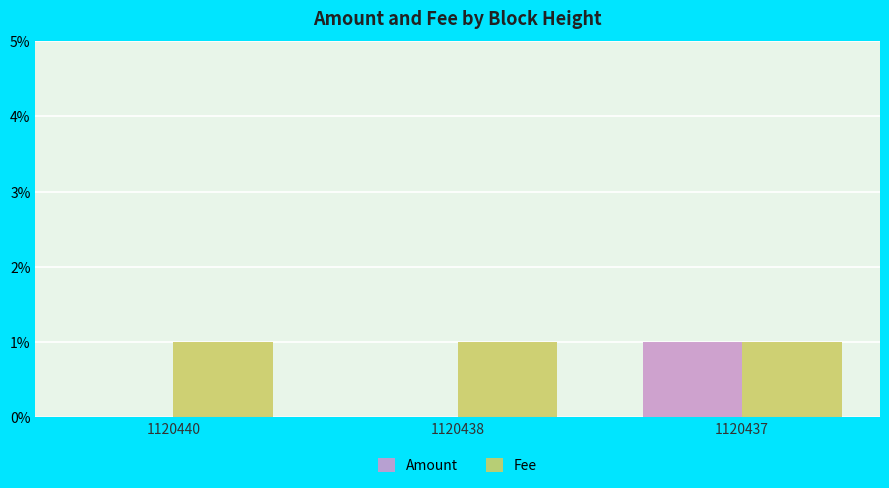

What are all the series names shown in the legend?

Amount, Fee